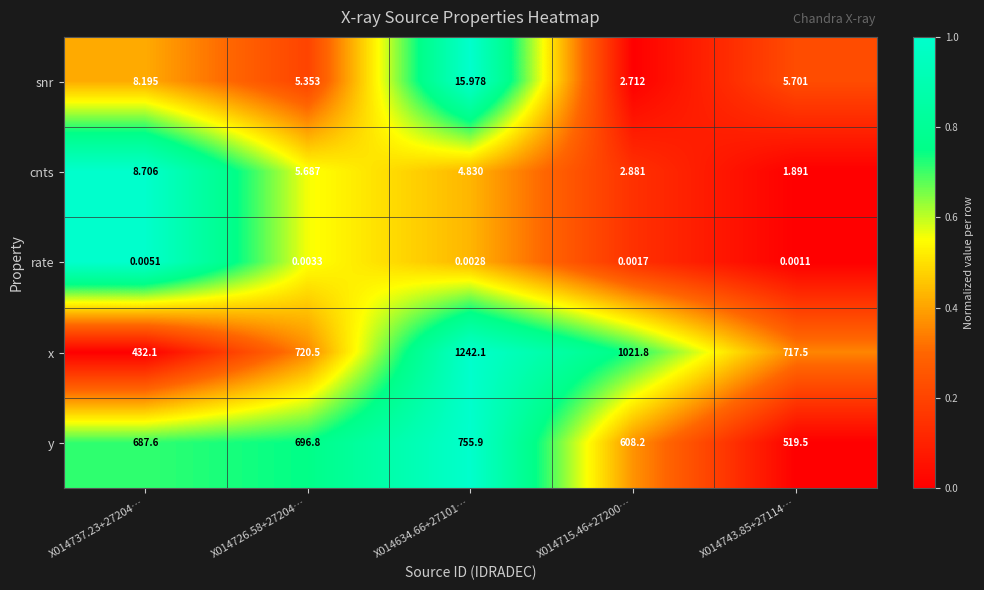

Rank the series by their maximum value, from highest to lowest.

x, y, snr, cnts, rate